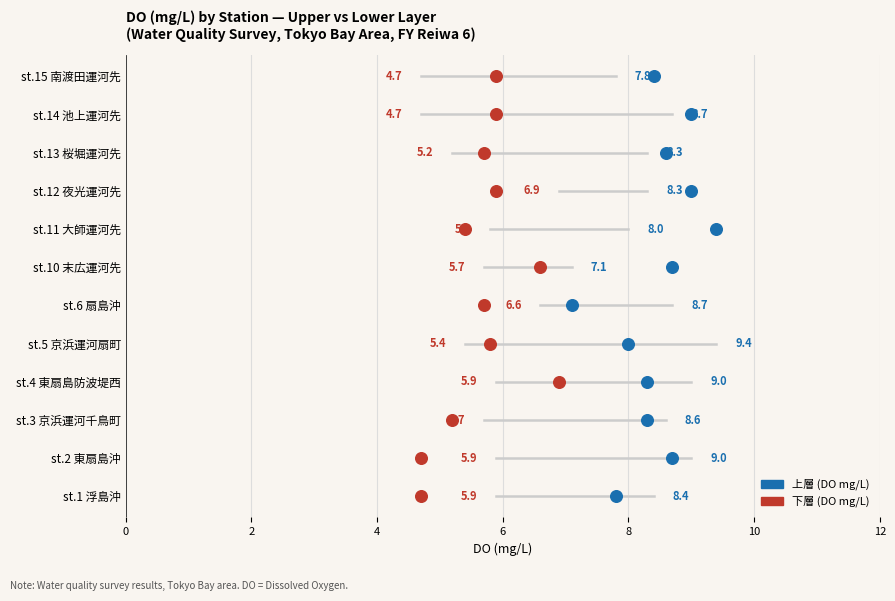

What are all the series names shown in the legend?

上層 (DO mg/L), 下層 (DO mg/L)